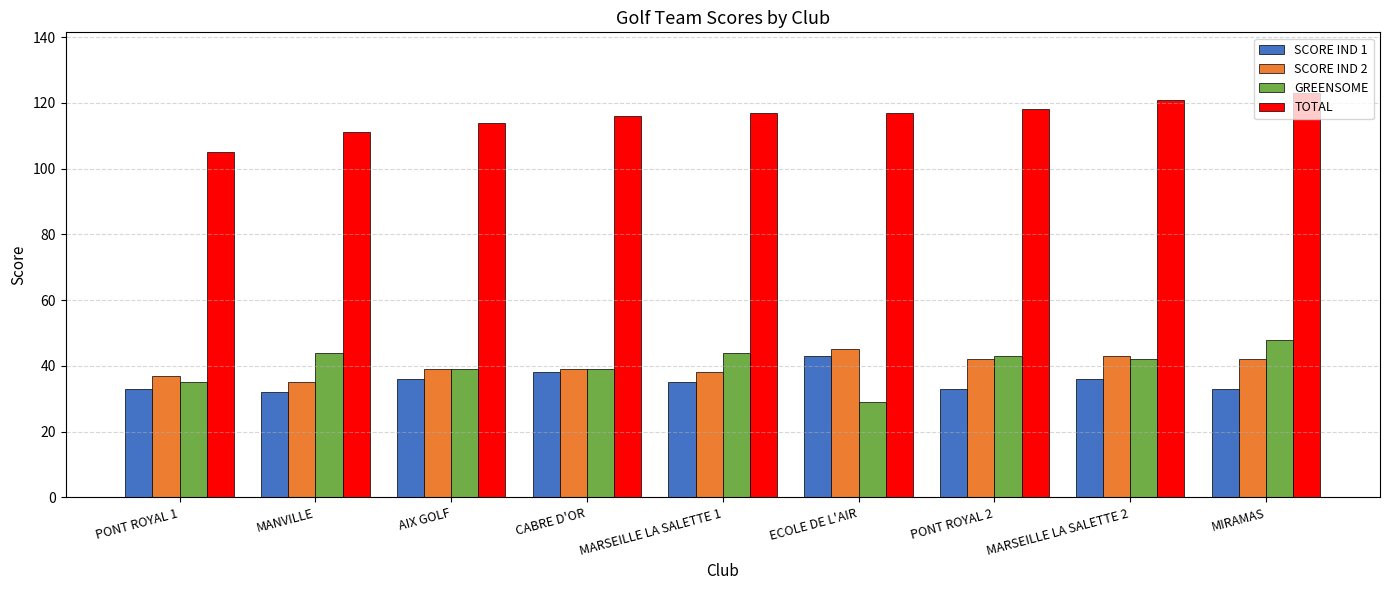

What is the value of the TOTAL bar at the 4th from the left?

116